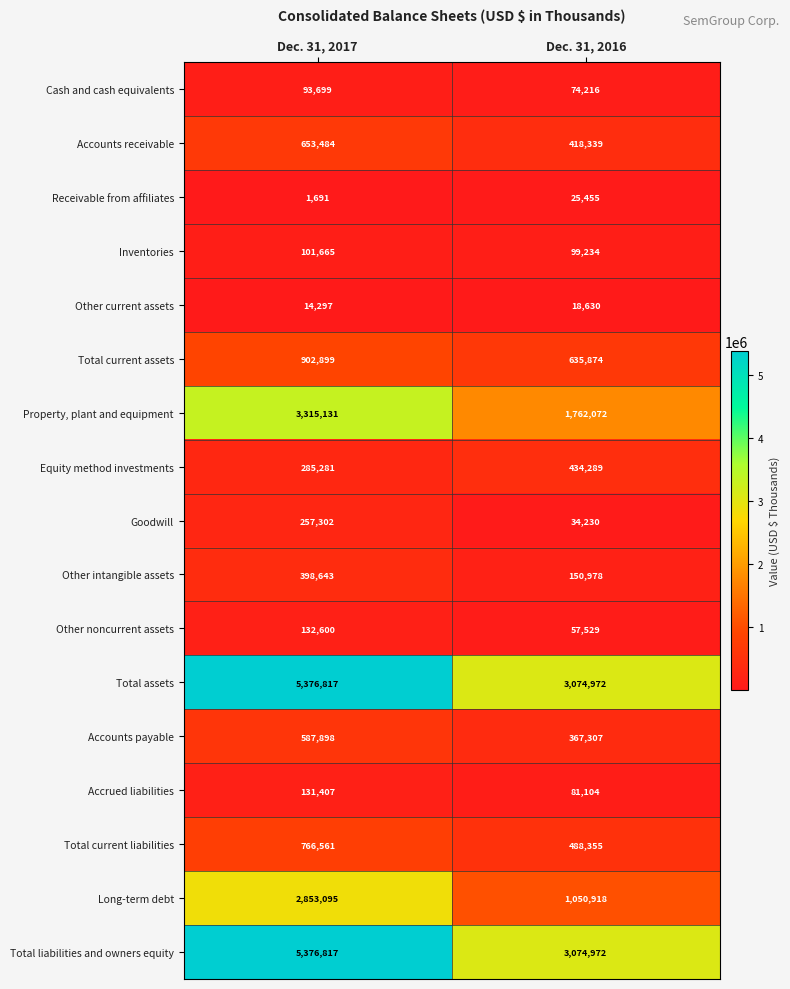

At which category does the chart reach its peak across all series?

Dec. 31, 2017